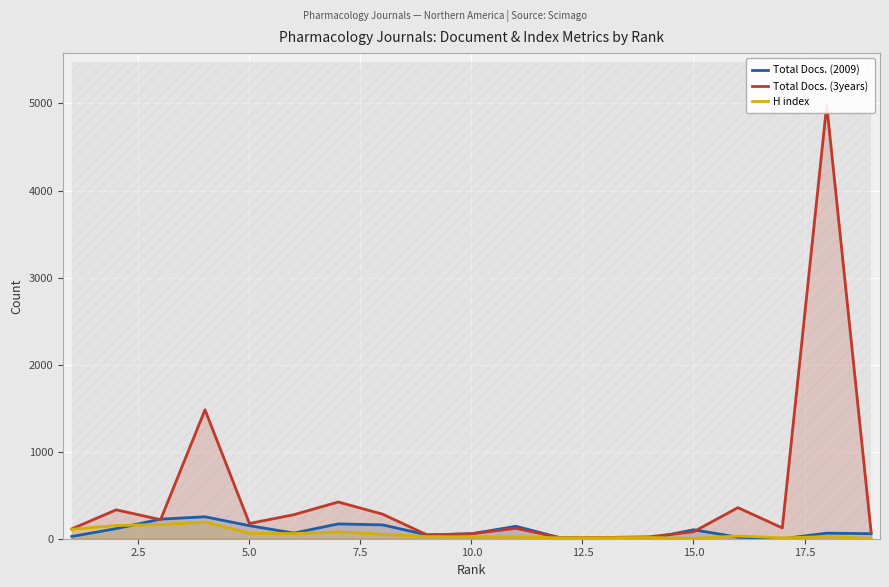

What is the highest value of the Total Docs. (2009) series?

252